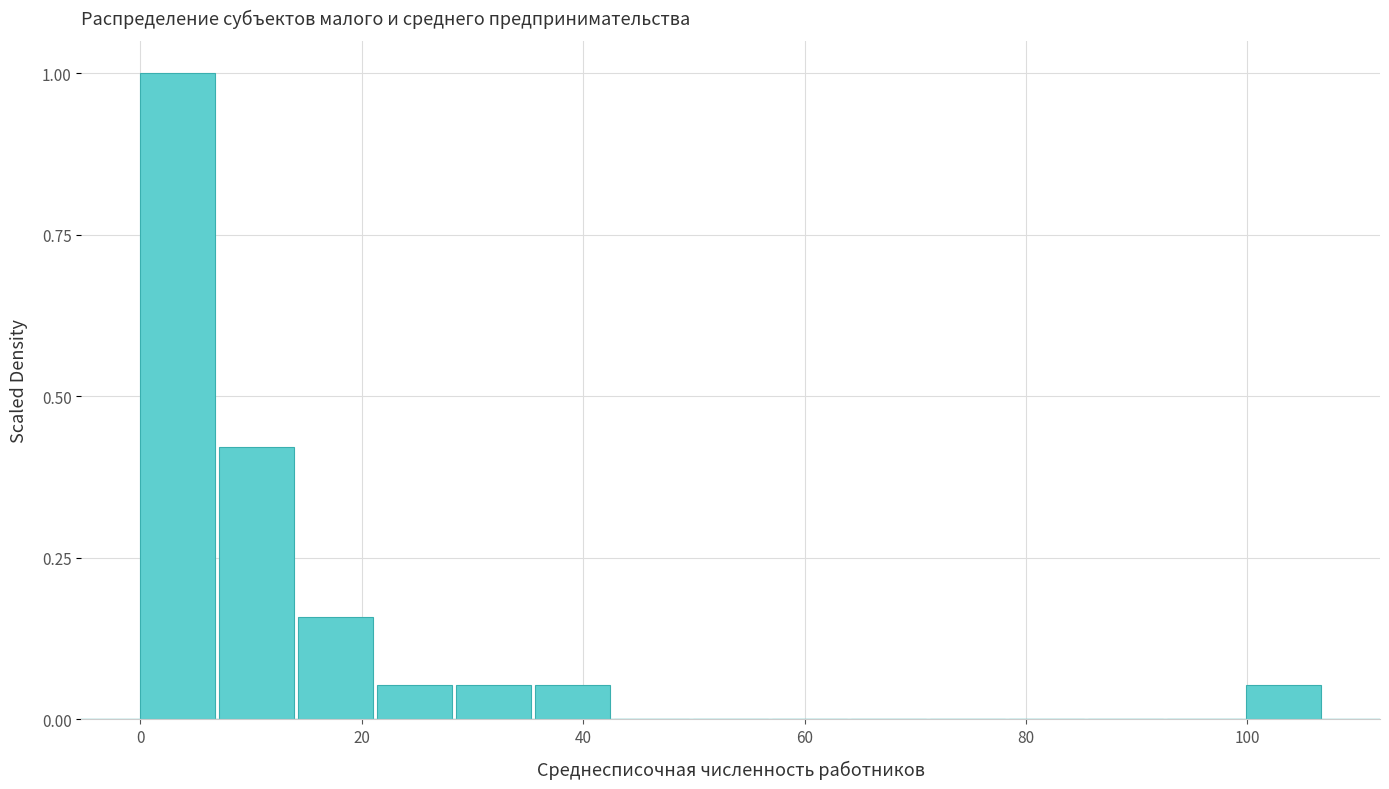

Around what value on the x-axis is the tallest bar? Give the approximate position of its centre, as read against the axis.

4